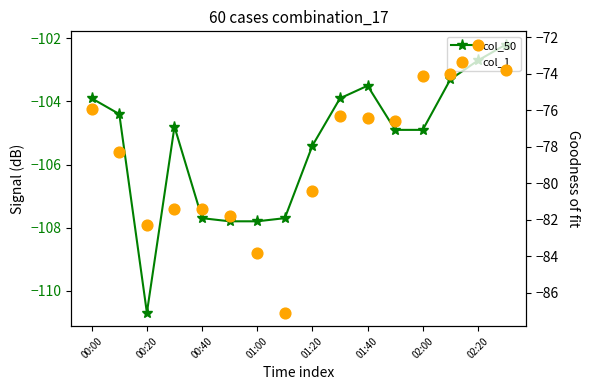

Which series has the widest spread of Y values?

col_1